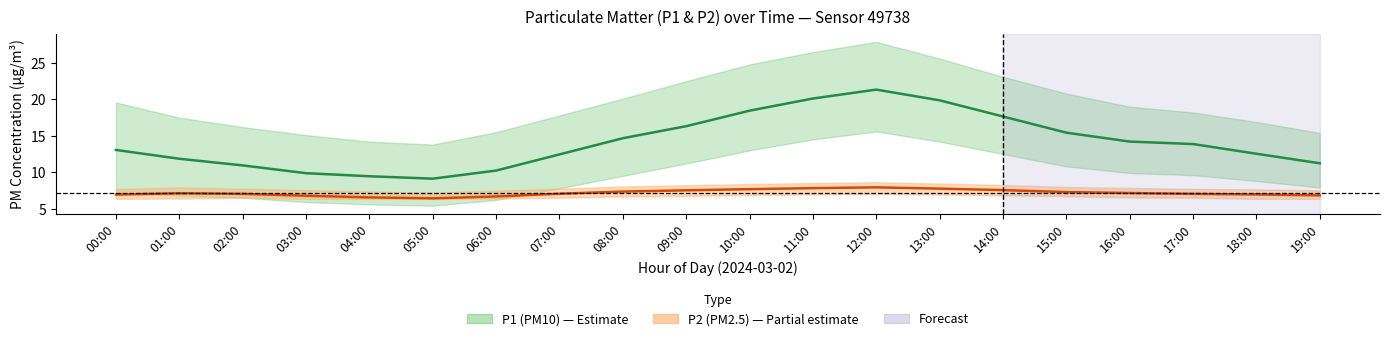

What is the label of the 9th point from the right?

11:00